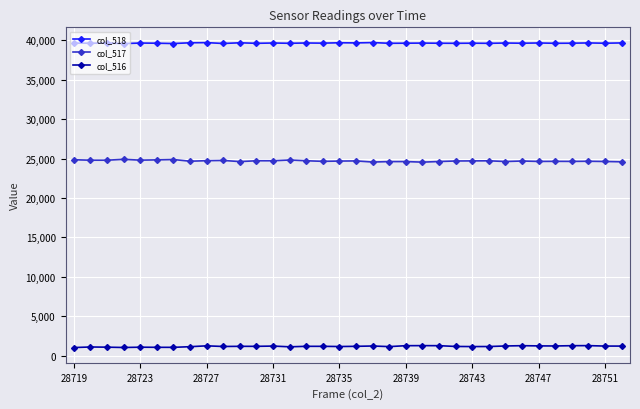

What is the greatest value displayed?

39709